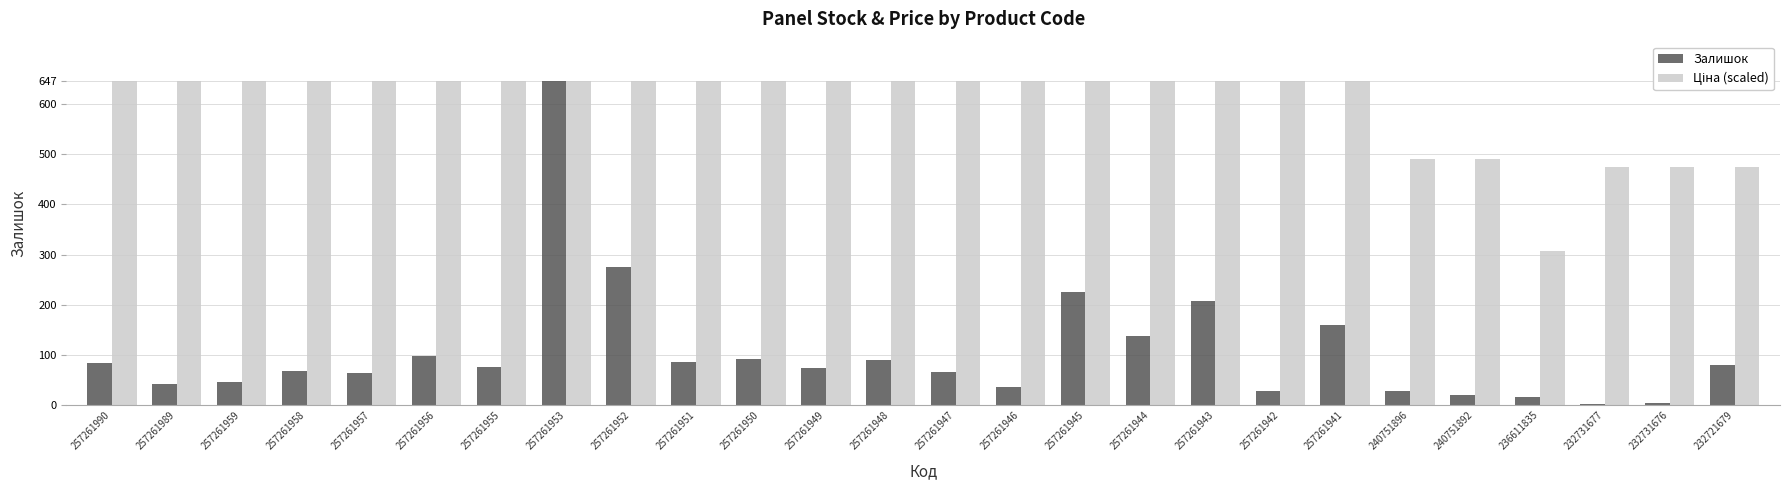

At which category is the sum across all series the highest?

257261953